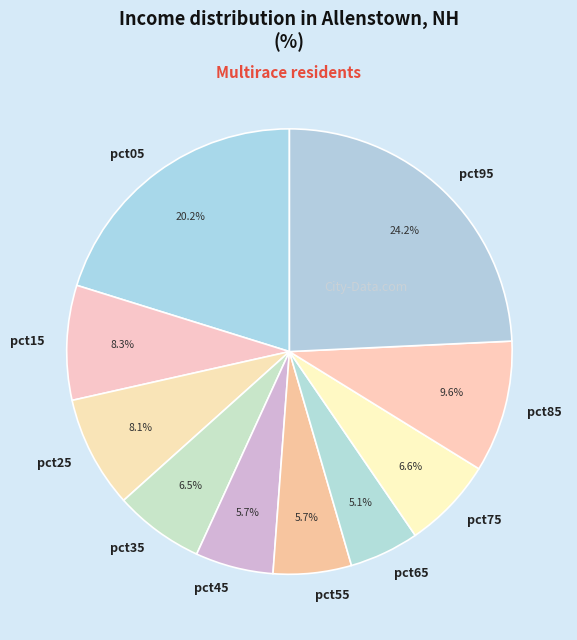

Which slice is the largest?

pct95